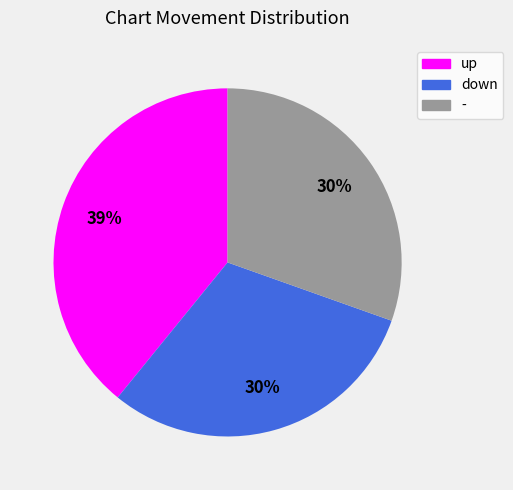

To the nearest percent, what is the difference between the largest and smallest slice percentages?

9%